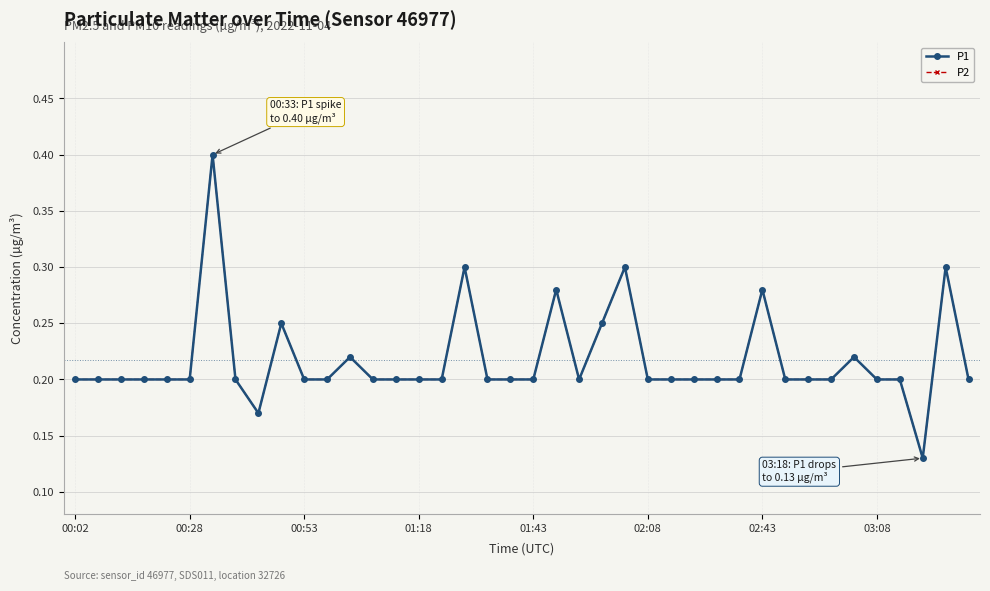

Does the chart have visible grid lines?

Yes